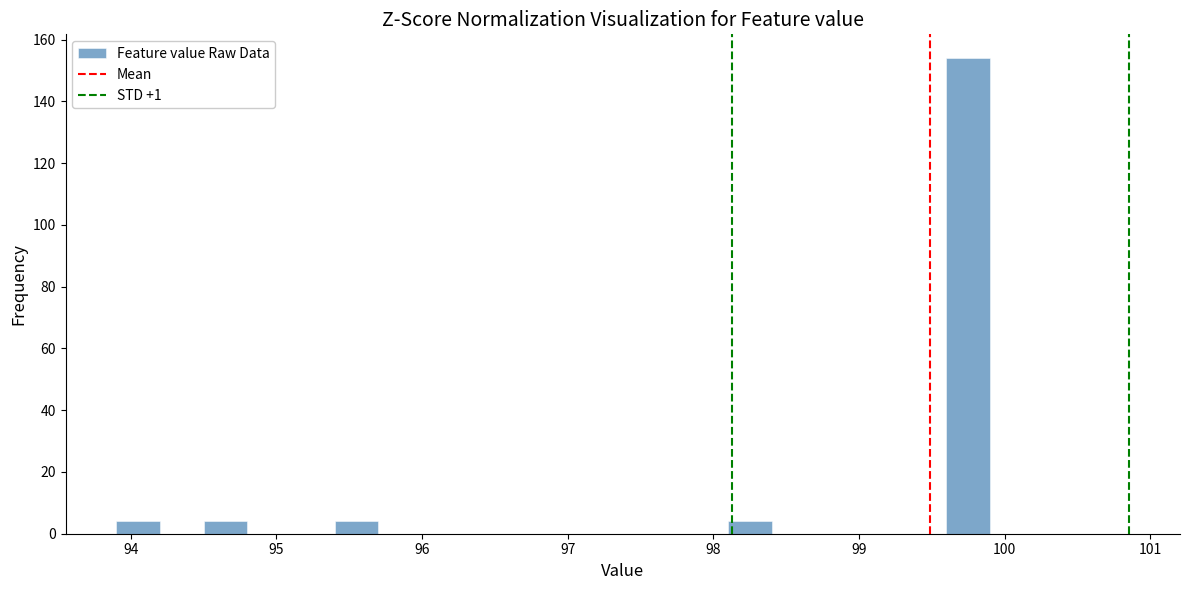

Around what value on the x-axis is the tallest bar? Give the approximate position of its centre, as read against the axis.

99.8